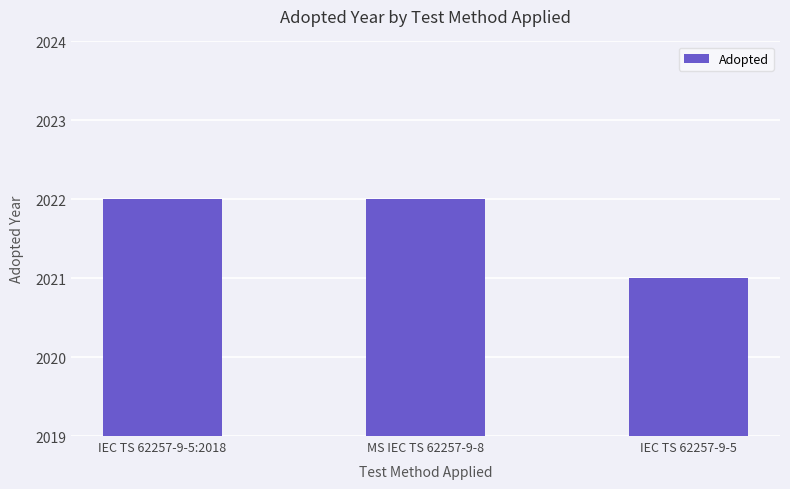

Reading right to left, what are all the values shown in this chart?

IEC TS 62257-9-5=2021	MS IEC TS 62257-9-8=2022	IEC TS 62257-9-5:2018=2022